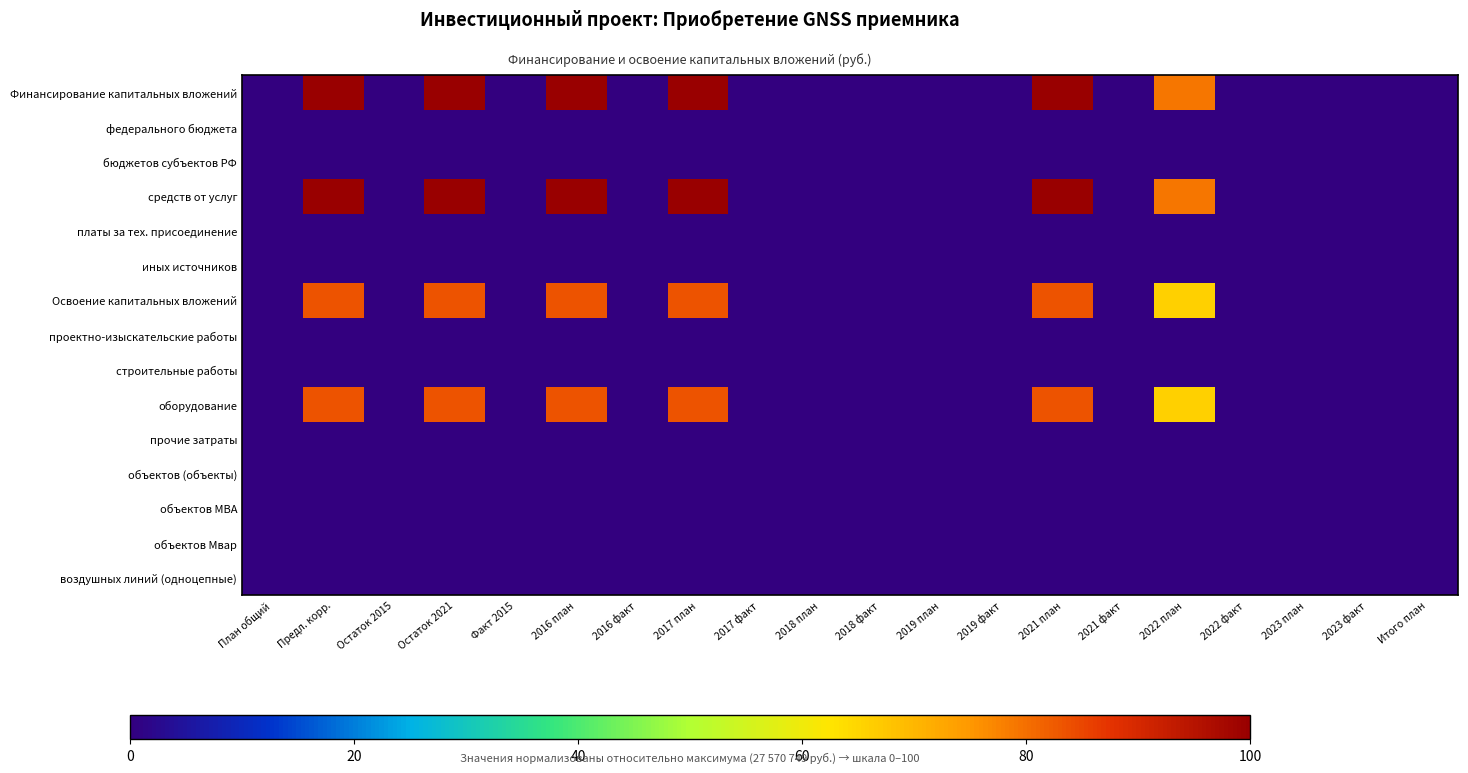

Rank the series at Остаток 2021 from lowest to highest value.

федерального бюджета, бюджетов субъектов РФ, платы за тех. присоединение, иных источников, проектно-изыскательские работы, строительные работы, прочие затраты, объектов (объекты), объектов МВА, объектов Мвар, воздушных линий (одноцепные), Освоение капитальных вложений, оборудование, Финансирование капитальных вложений, средств от услуг